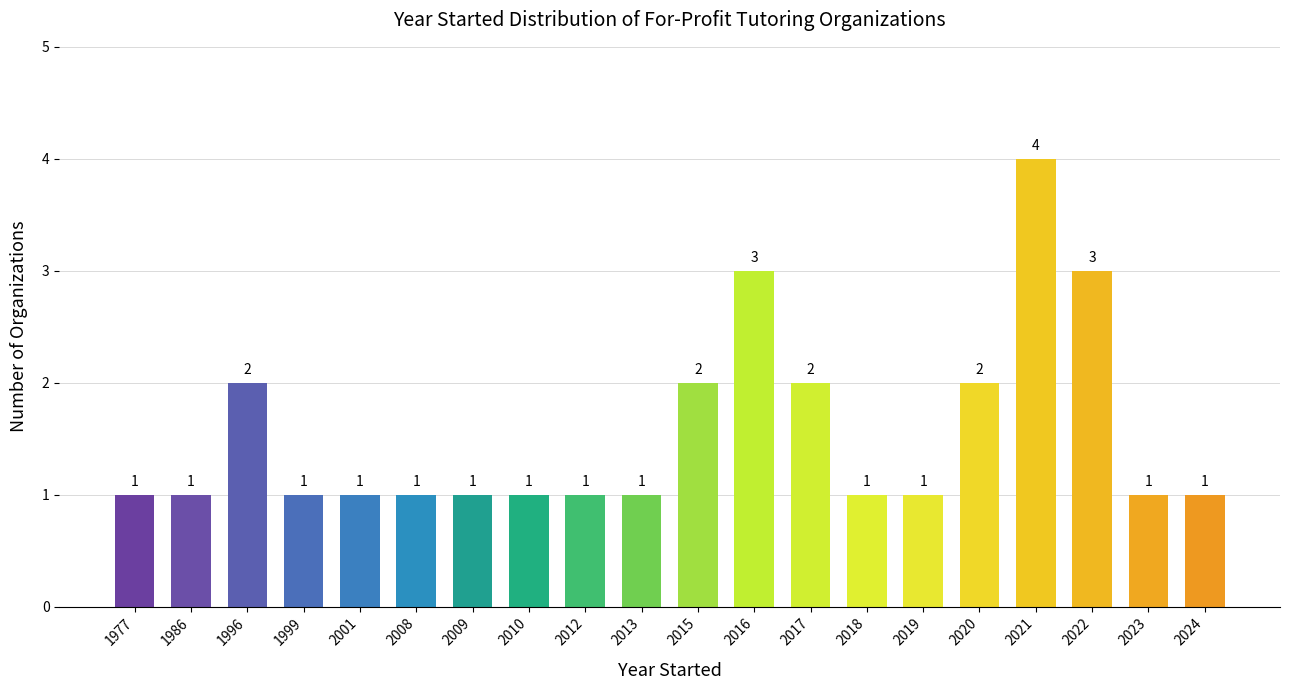

Count the values in the range 1 to 2.

17